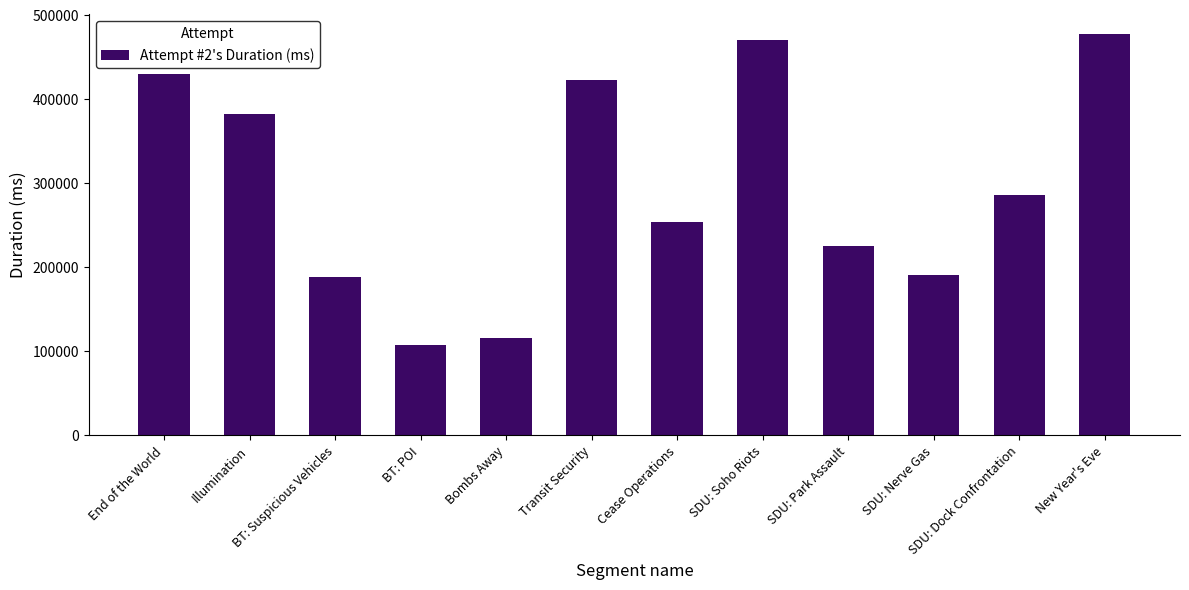

Is it true that the value at End of the World is 221408?

False